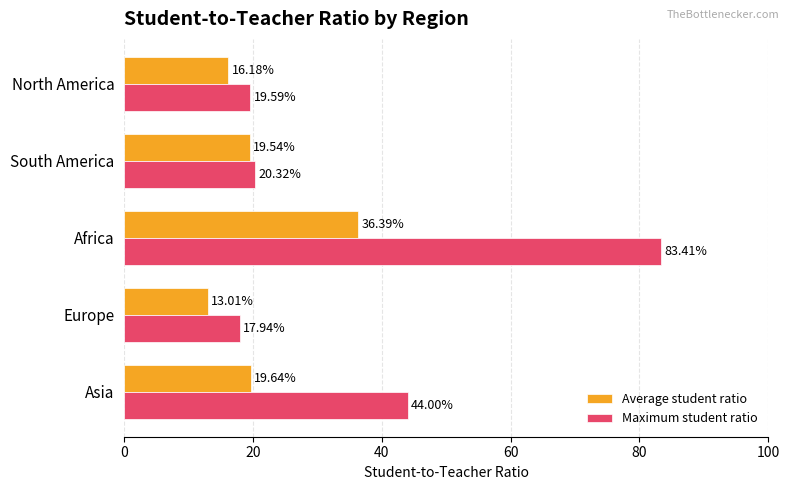

At which label does Maximum student ratio reach its peak?

Africa